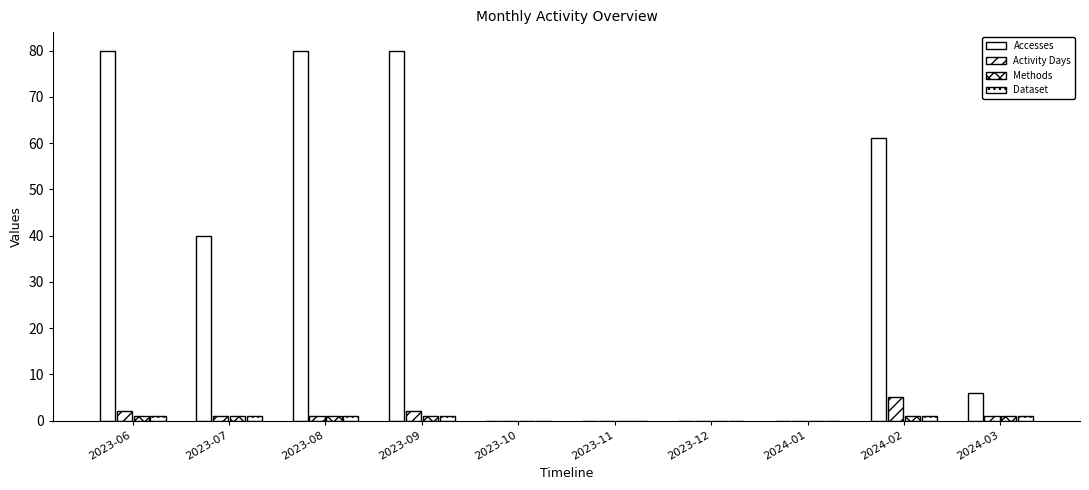

Reading right to left, what are all the values shown in this chart?

Accesses: 6	61	0	0	0	0	80	80	40	80
Activity Days: 1	5	0	0	0	0	2	1	1	2
Methods: 1	1	0	0	0	0	1	1	1	1
Dataset: 1	1	0	0	0	0	1	1	1	1